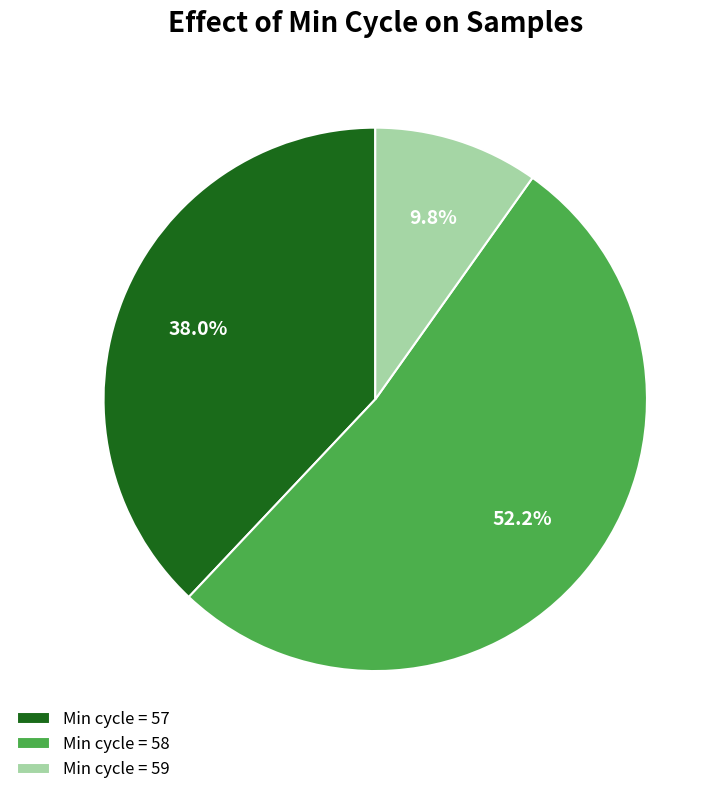

Is Min cycle = 57 the majority of the pie?

No